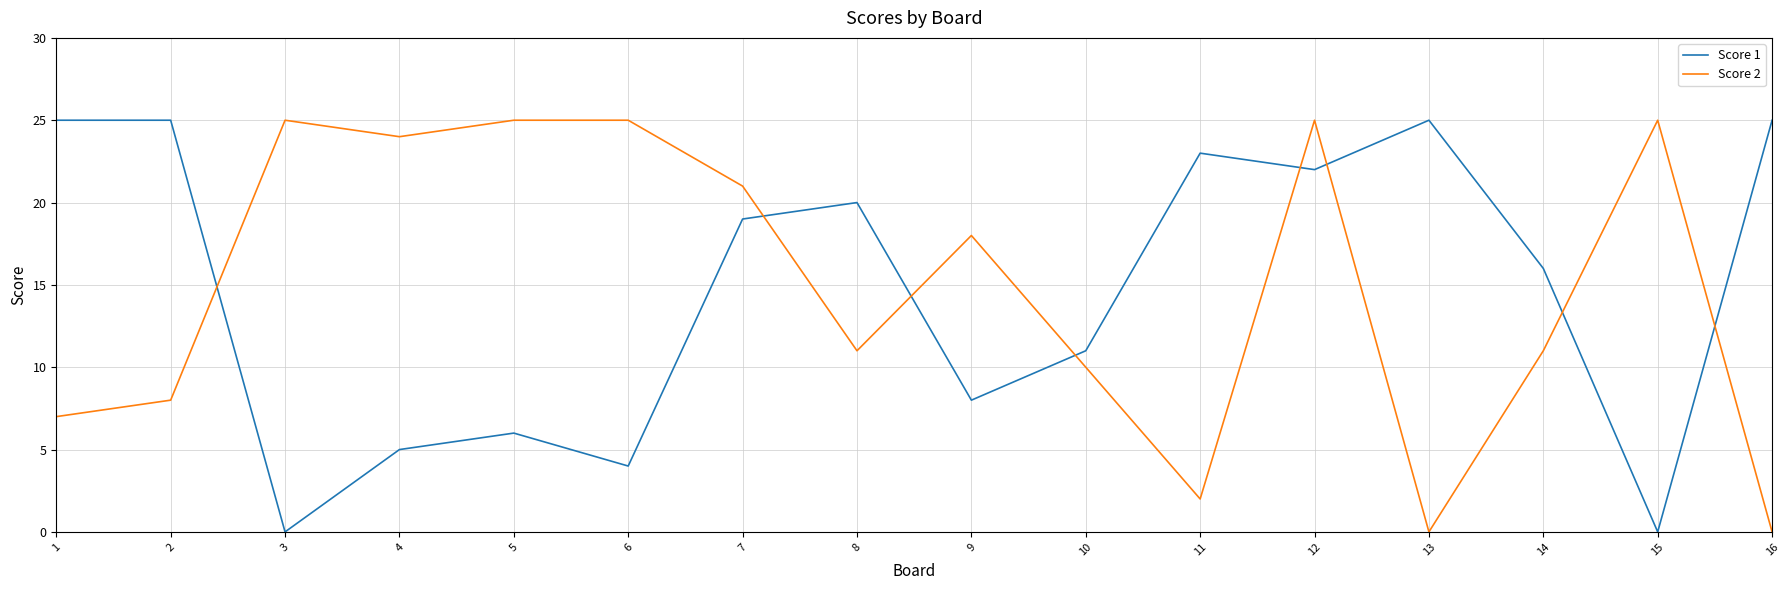

What is the difference between the highest and lowest values at 4?

19